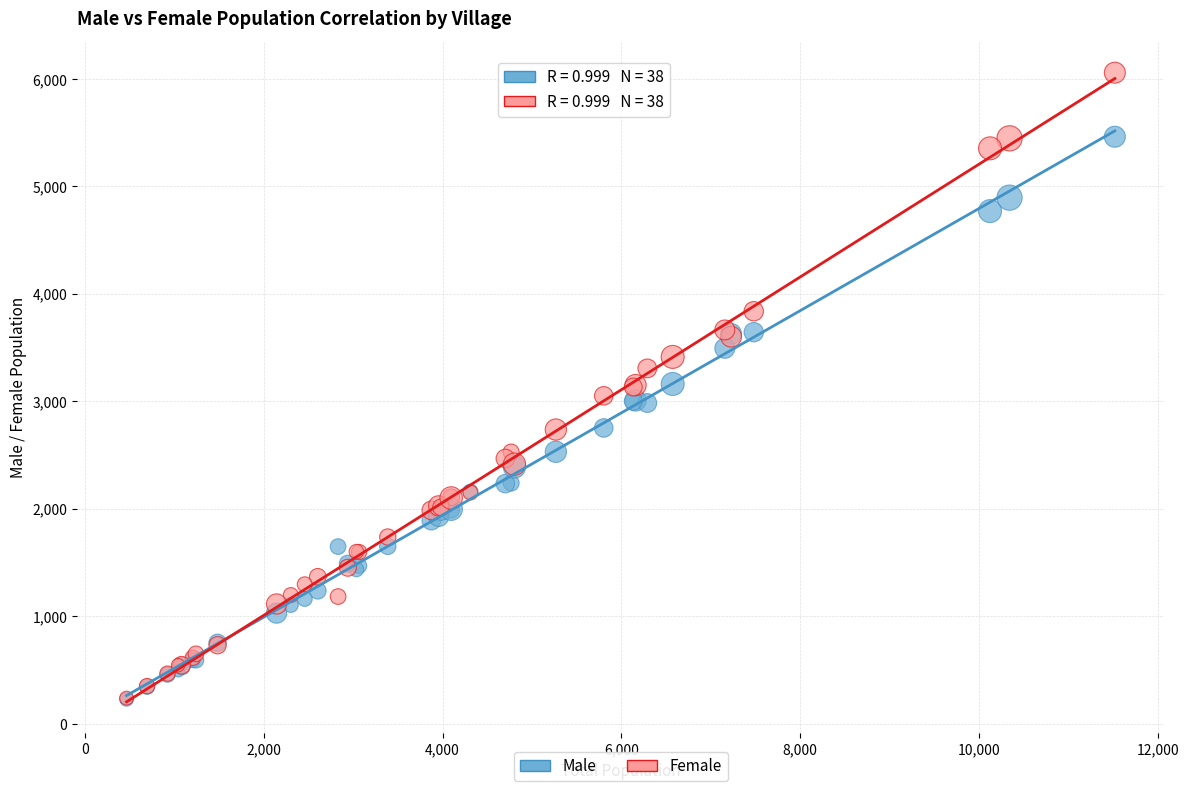

What are all the series names shown in the legend?

Male, Female